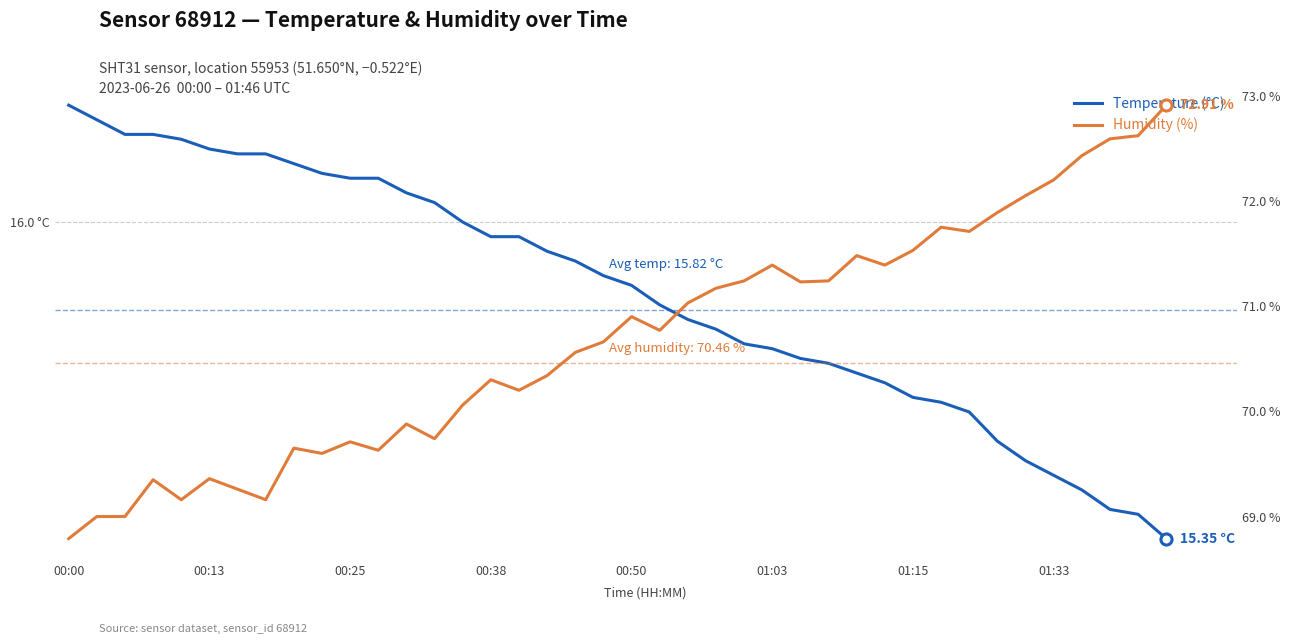

What is the average value of the Humidity (%) series?

70.7